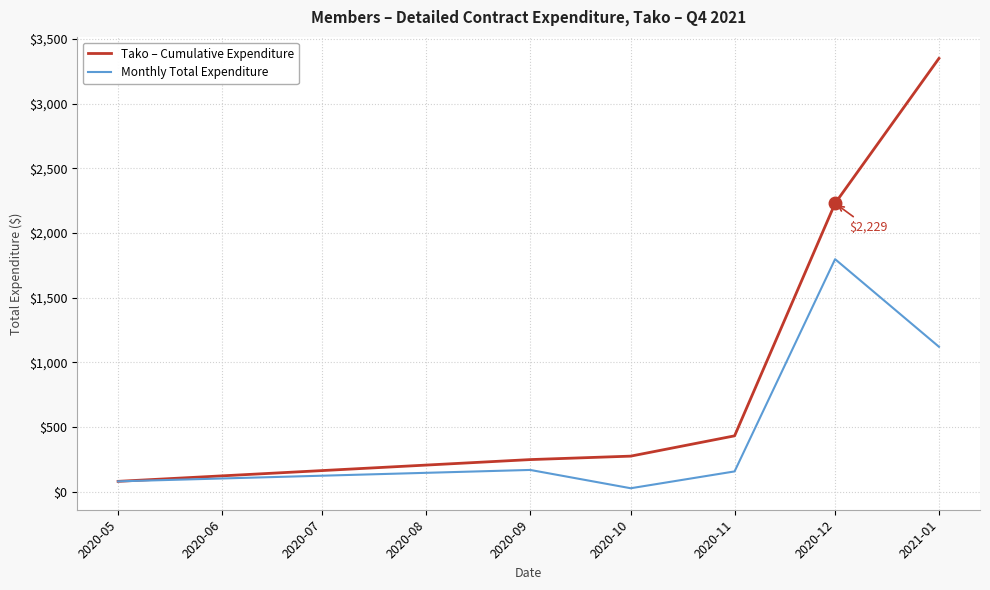

Where does the Monthly Total Expenditure series first go above 168?

2020-09